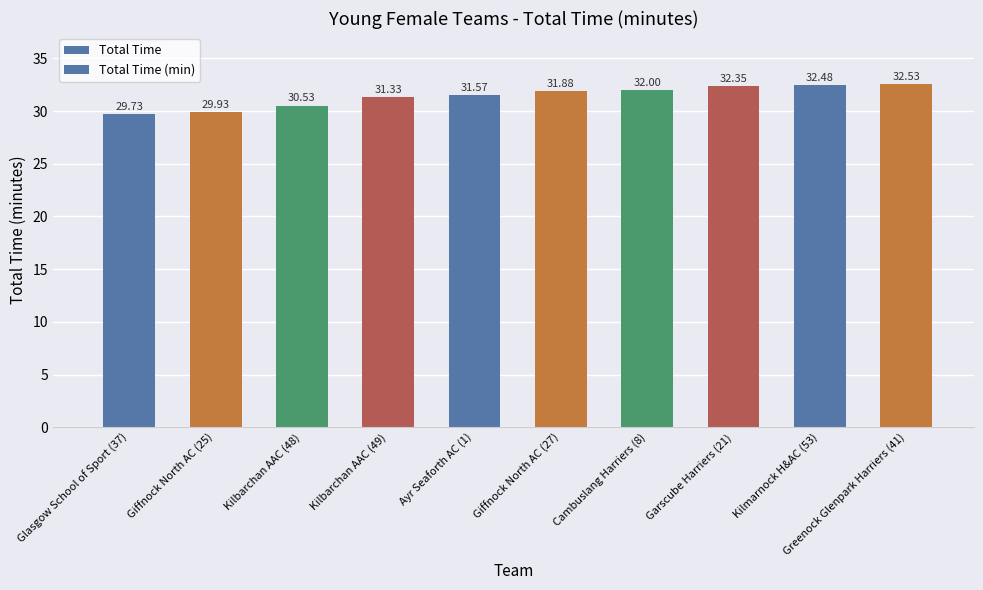

Is it true that the value at Kilbarchan AAC (49) is 19.2?

False